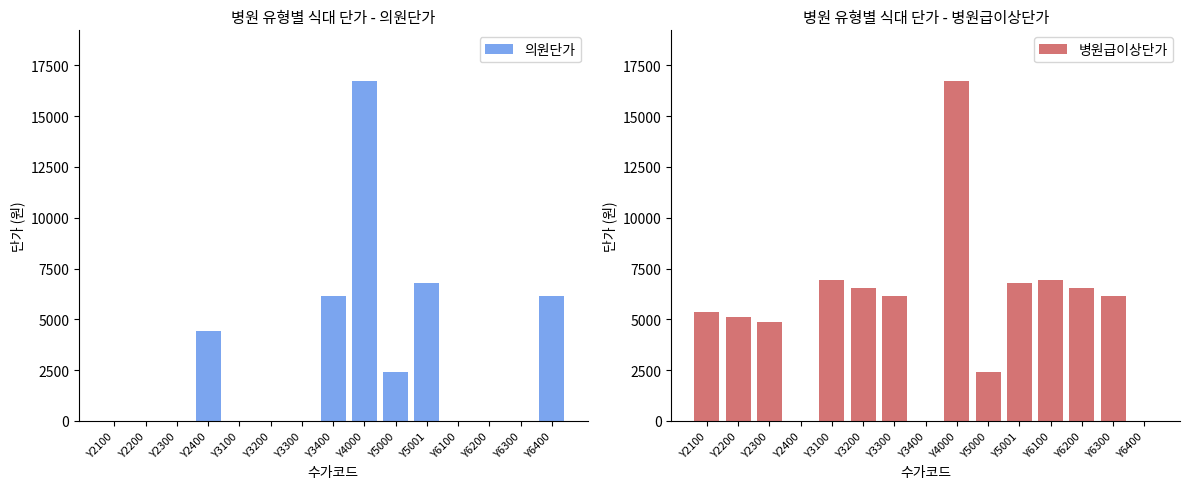

Reading left to right, list all the values displayed in this chart.

의원단가: Y2100=0	Y2200=0	Y2300=0	Y2400=4440	Y3100=0	Y3200=0	Y3300=0	Y3400=6170	Y4000=16710	Y5000=2400	Y5001=6770	Y6100=0	Y6200=0	Y6300=0	Y6400=6170
병원급이상단가: Y2100=5340	Y2200=5110	Y2300=4860	Y2400=0	Y3100=6960	Y3200=6540	Y3300=6170	Y3400=0	Y4000=16710	Y5000=2400	Y5001=6770	Y6100=6960	Y6200=6540	Y6300=6170	Y6400=0